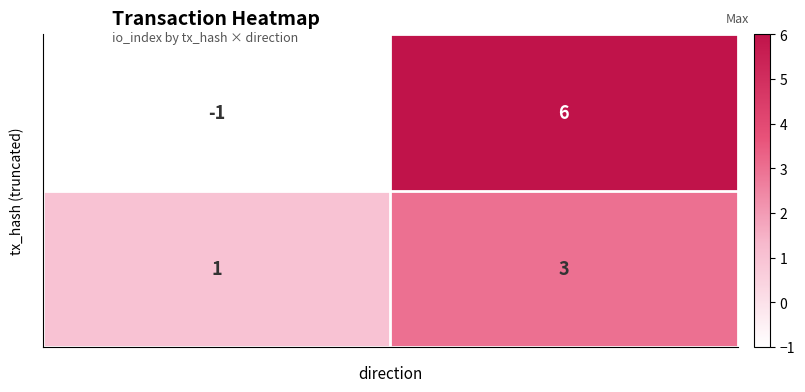

How many series are shown in this chart?

2